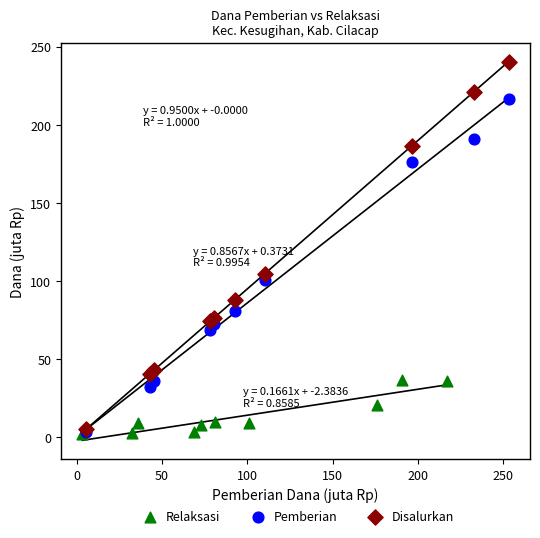

Which series has the largest Y range (max minus min)?

Disalurkan